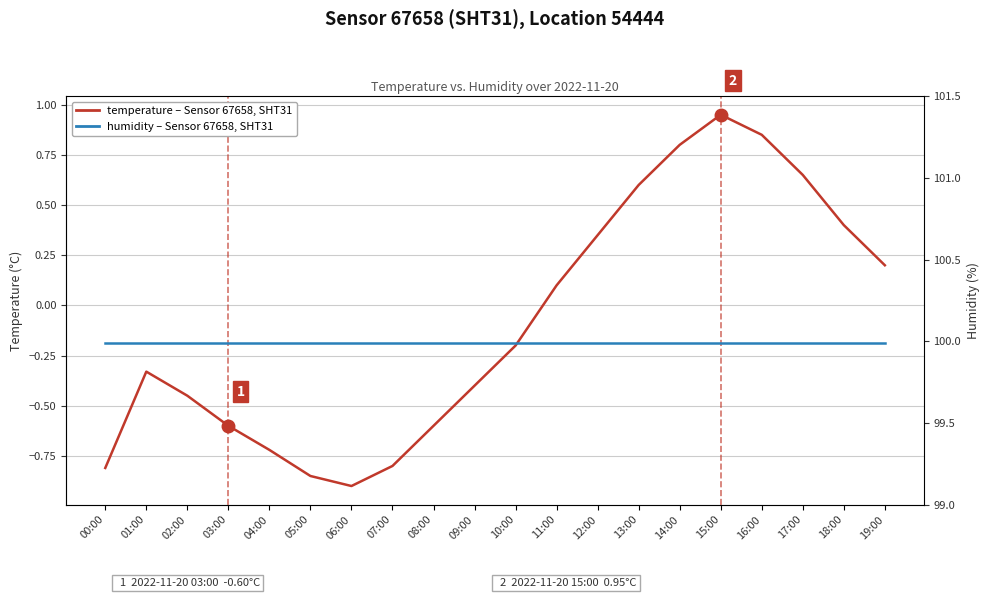

Between 11:00 and 17:00, which is larger?

17:00